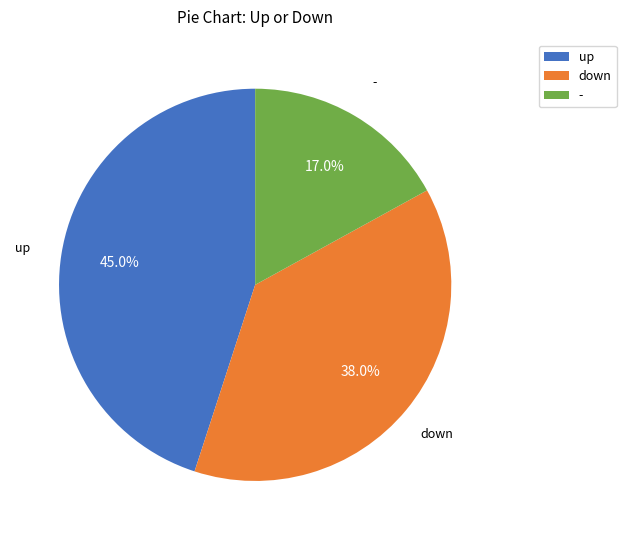

To the nearest percent, what is the average slice percentage?

33%